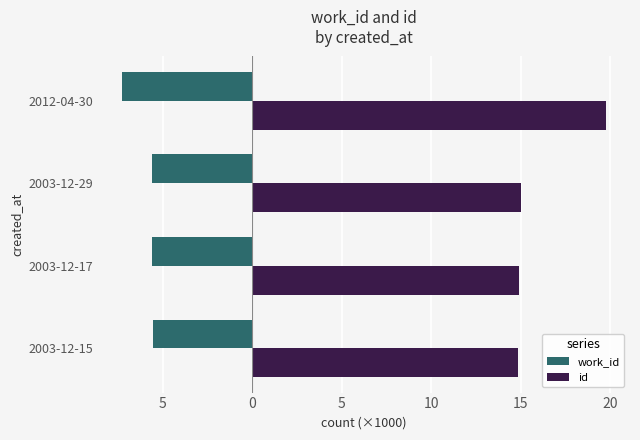

What are all the series names shown in the legend?

work_id, id